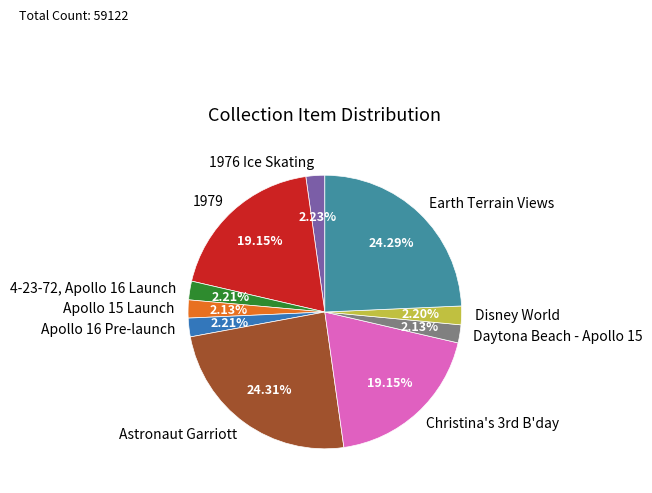

To the nearest percent, what portion does Apollo 15 Launch represent?

2%